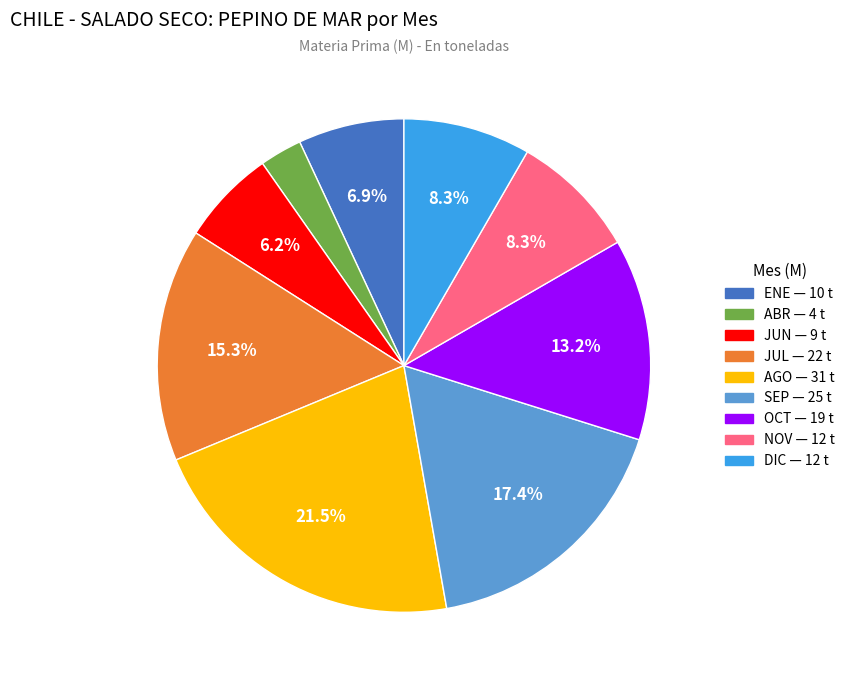

Does any single category account for the majority?

No